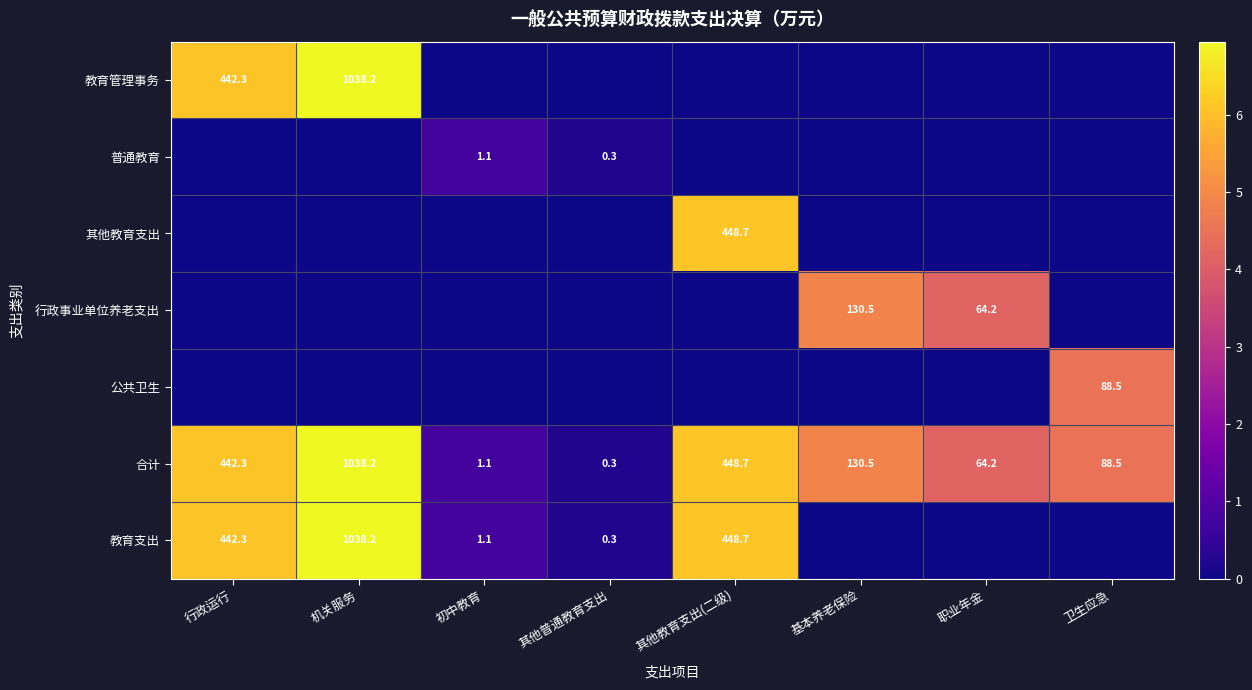

What is the difference between the maximum and minimum values in the 合计 series?

1037.9